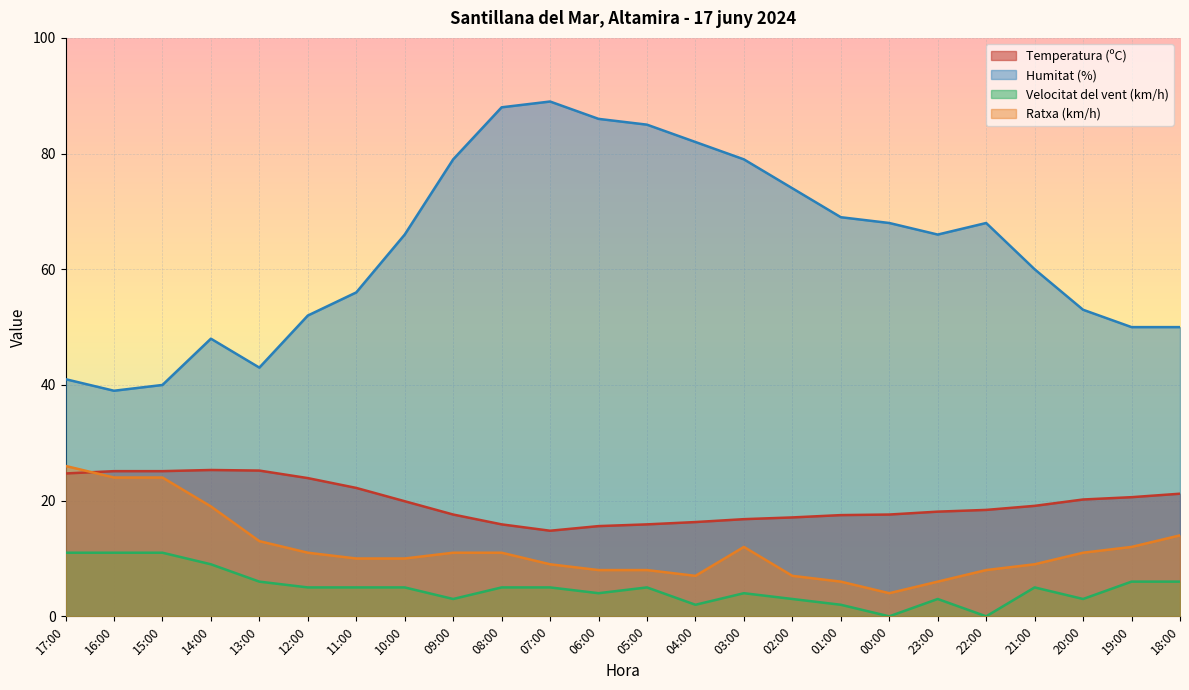

At which category does Temperatura (ºC) reach its first local valley?

07:00